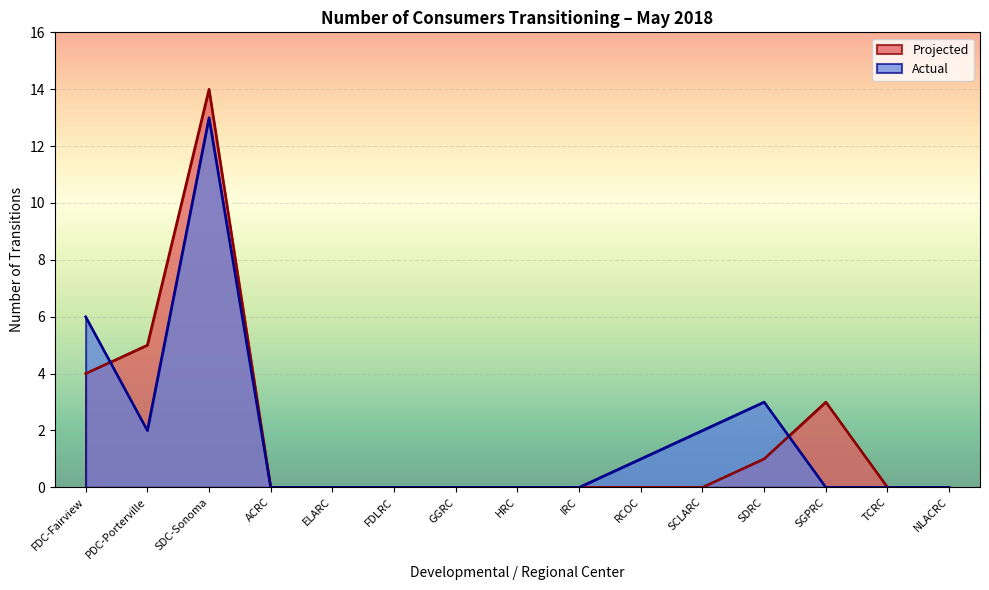

Rank the series at GGRC from highest to lowest value.

Projected, Actual